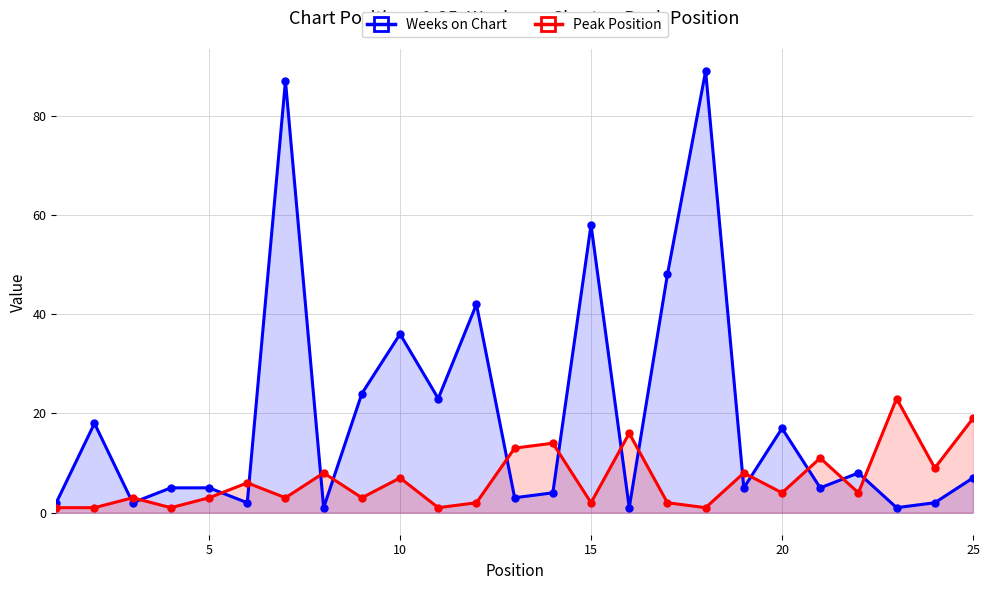

How many times do Peak Position and Weeks on Chart cross each other?

15